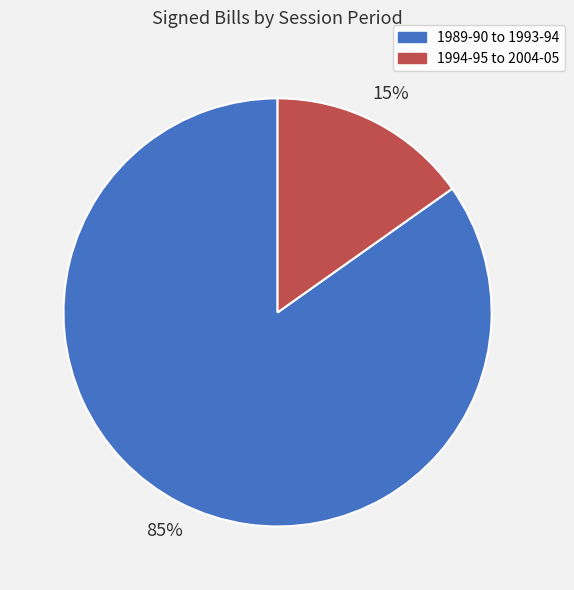

Is there any slice that represents more than half of the pie?

Yes